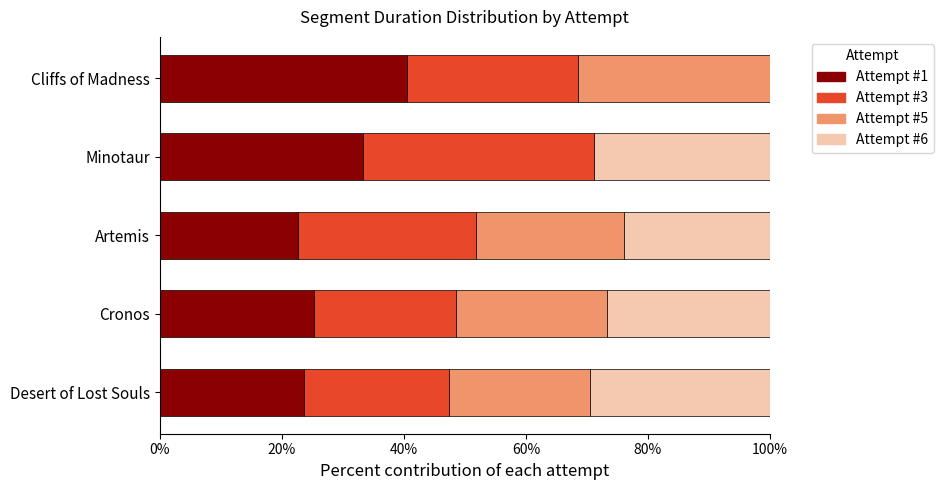

What is the total value across all series at Cronos?

100.0